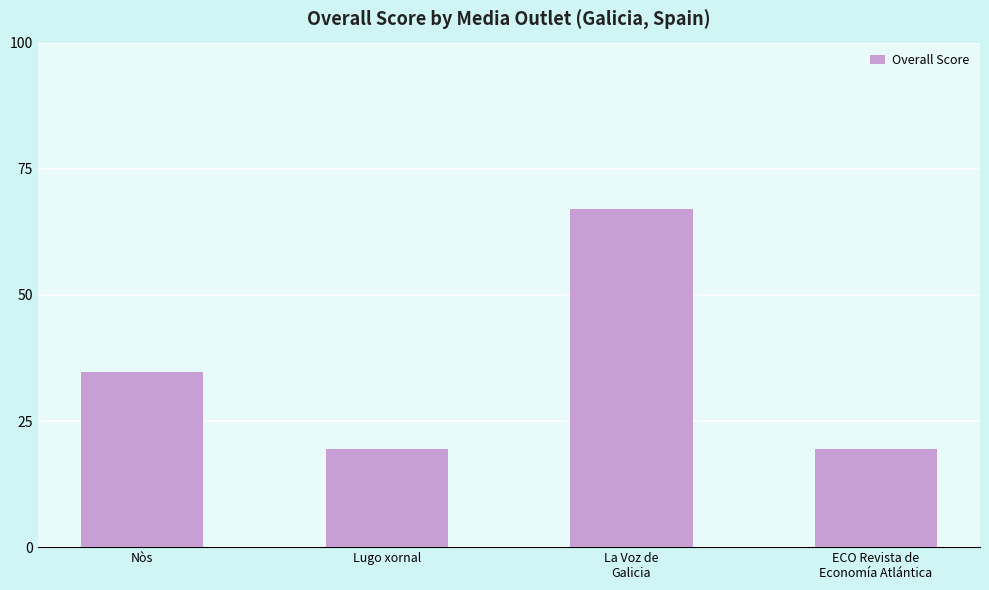

The chart shows a value of 26.2 at ECO Revista de
Economía Atlántica. True or false?

False